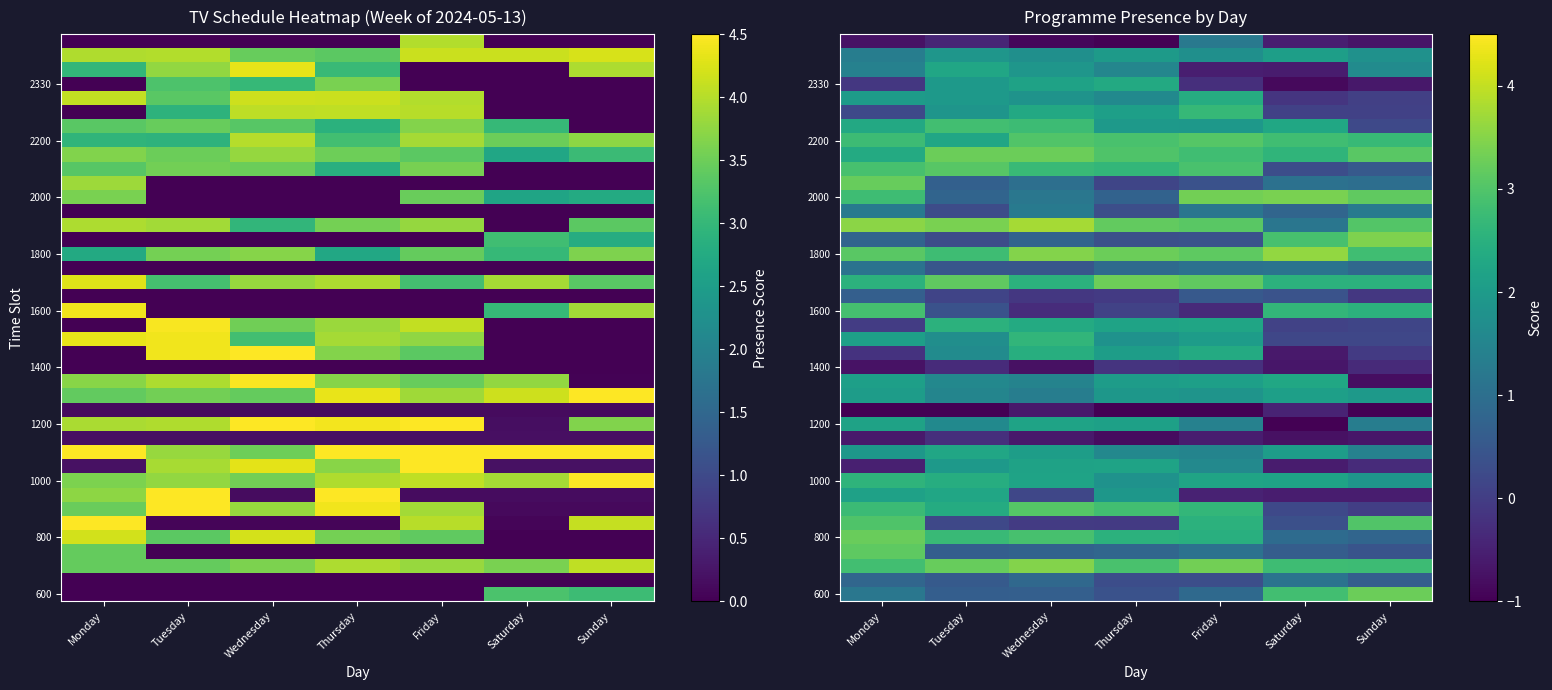

What is the total value across all series at Saturday?

40.4